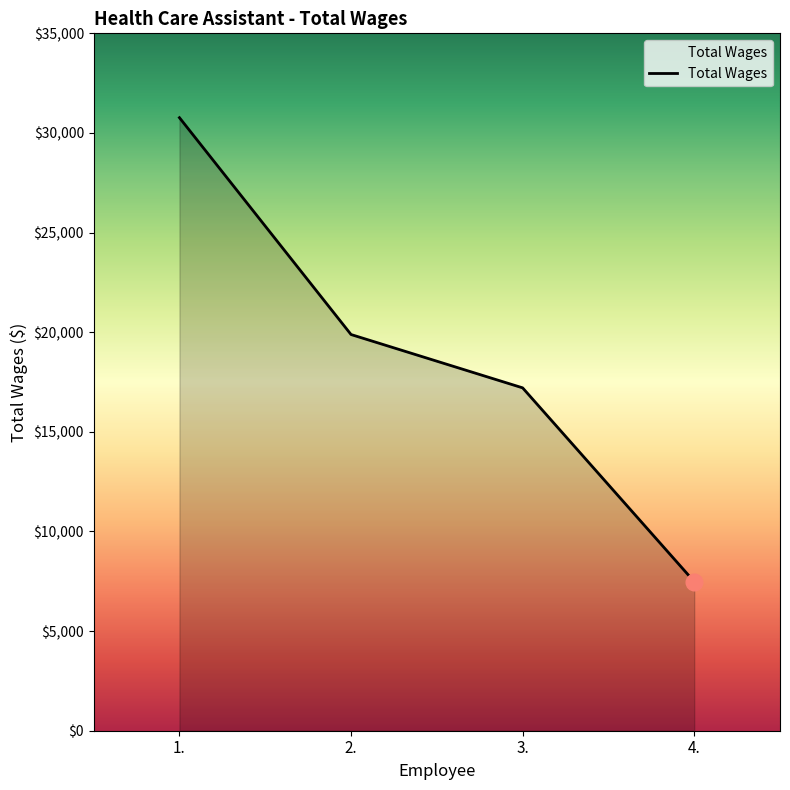

What is the difference between the values at 2. and 4.?

12401